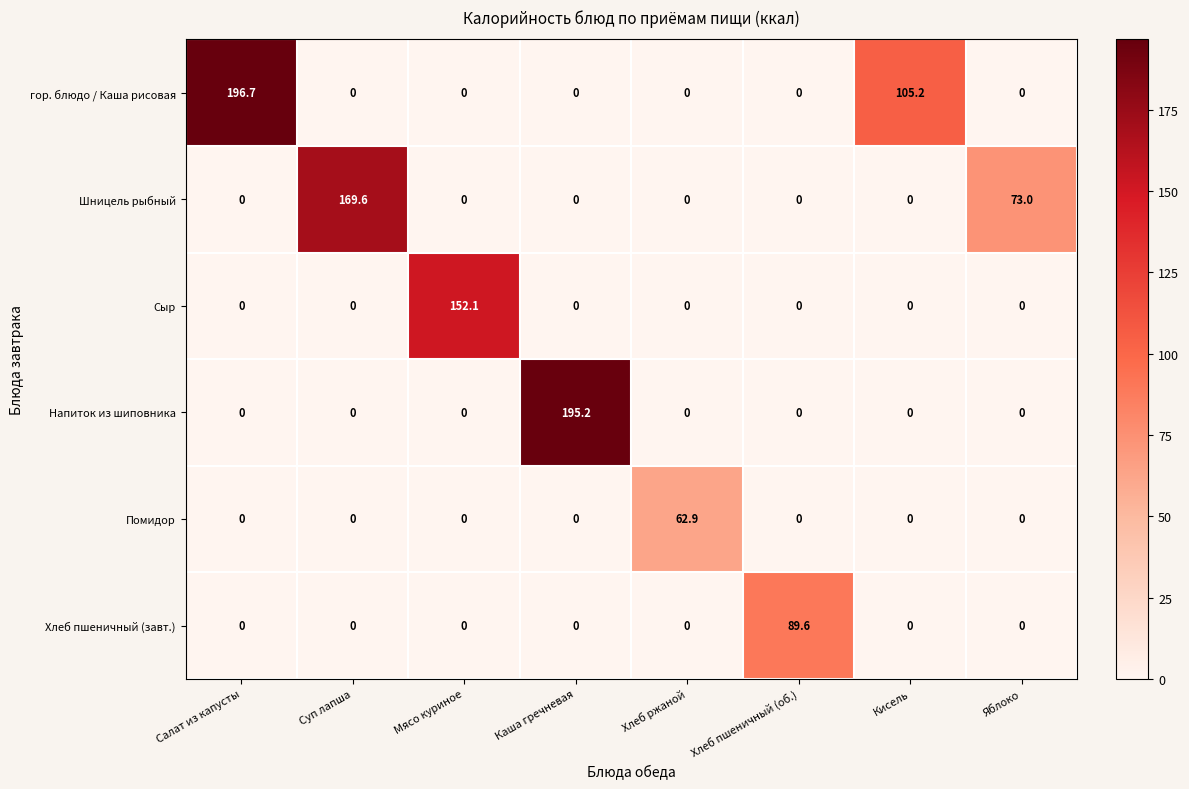

The Шницель рыбный series shows 110.0 at Мясо куриное. True or false?

False